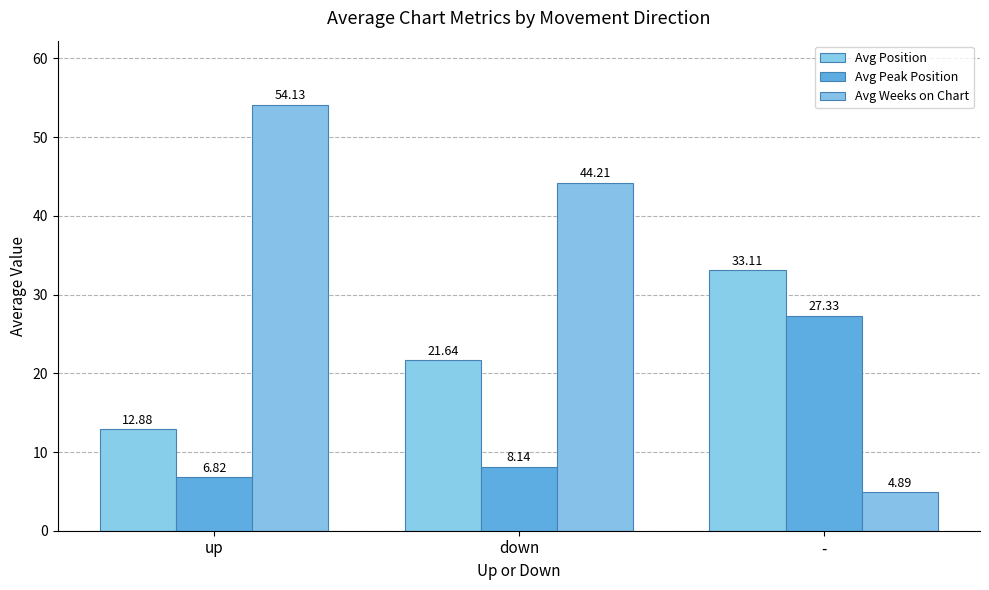

Does the chart contain any negative values?

No